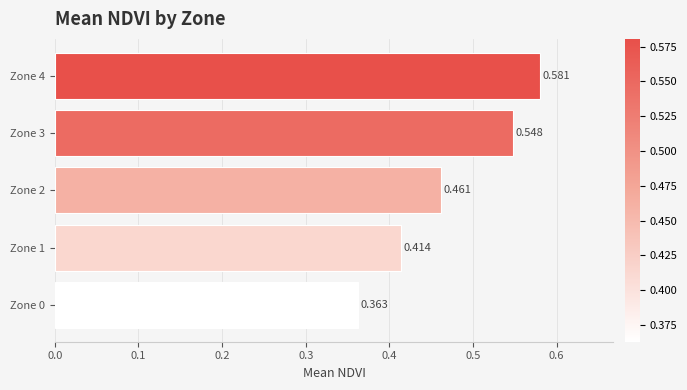

List the labels in order of value, smallest first.

Zone 0, Zone 1, Zone 2, Zone 3, Zone 4